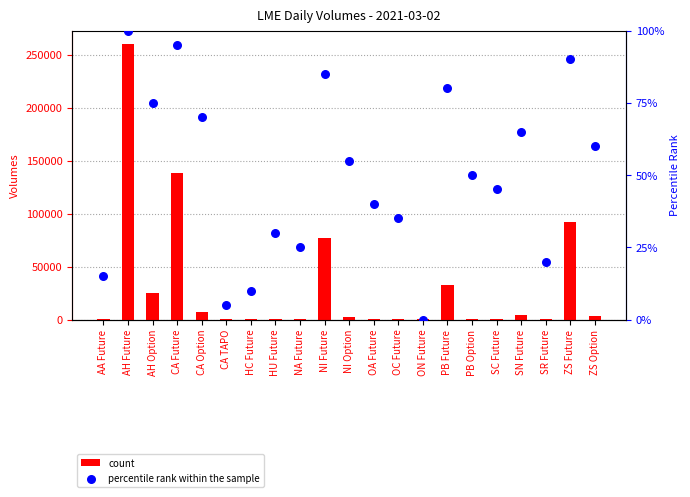

Which series has the widest spread of Y values?

count